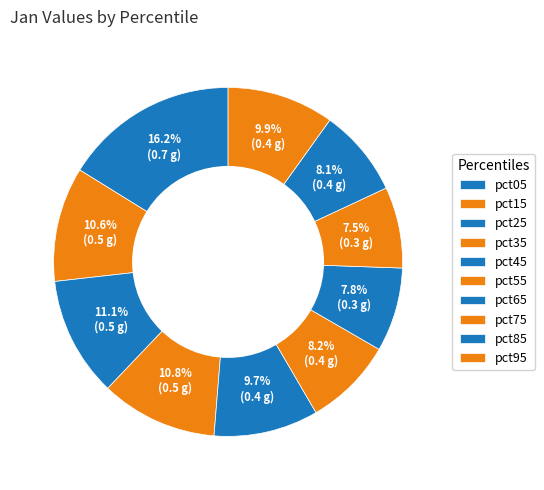

Is there any slice that represents more than half of the pie?

No